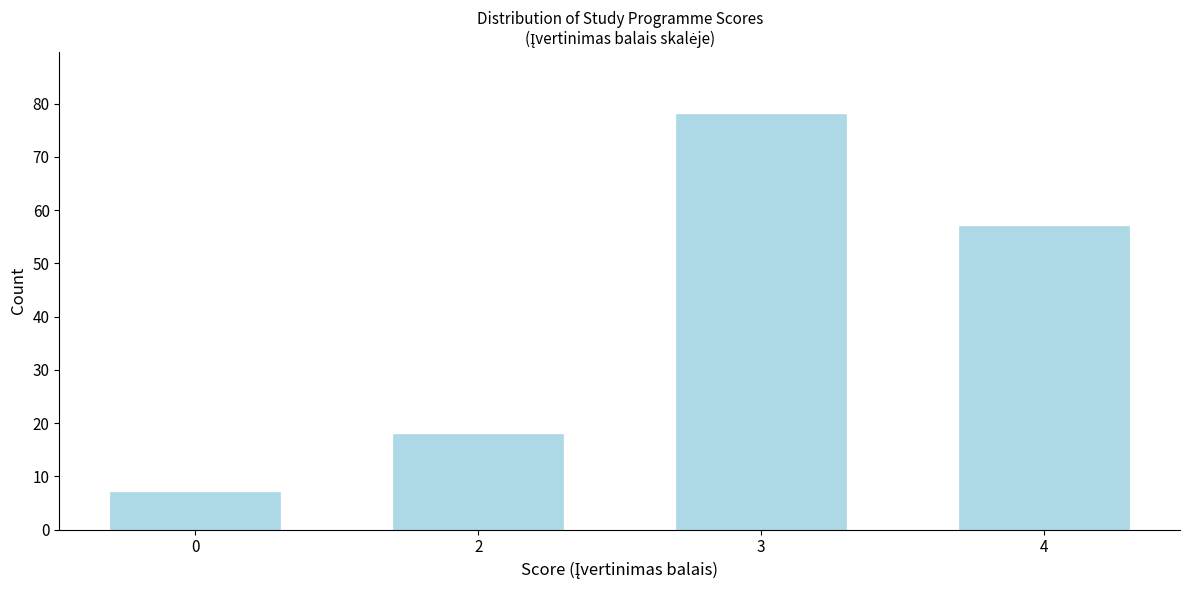

Reading left to right, transcribe all the data shown in this chart.

7	18	78	57